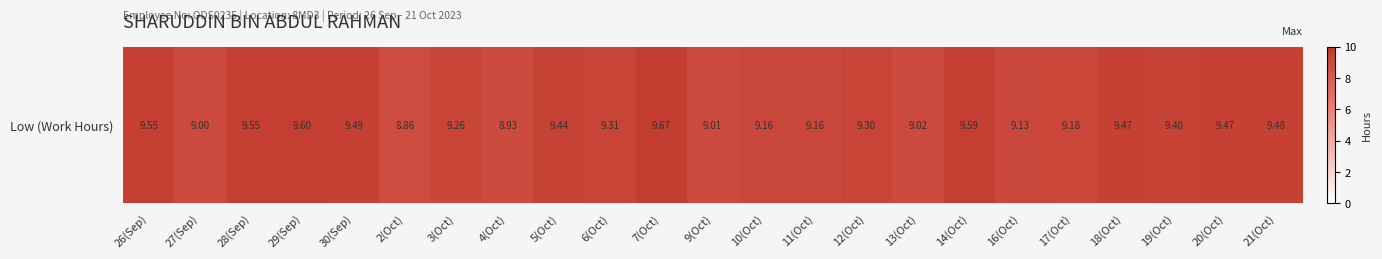

Reading left to right, what are all the values shown in this chart?

26(Sep)=9.6	27(Sep)=9.0	28(Sep)=9.6	29(Sep)=9.6	30(Sep)=9.5	2(Oct)=8.9	3(Oct)=9.3	4(Oct)=8.9	5(Oct)=9.4	6(Oct)=9.3	7(Oct)=9.7	9(Oct)=9.0	10(Oct)=9.2	11(Oct)=9.2	12(Oct)=9.3	13(Oct)=9.0	14(Oct)=9.6	16(Oct)=9.1	17(Oct)=9.2	18(Oct)=9.5	19(Oct)=9.4	20(Oct)=9.5	21(Oct)=9.5